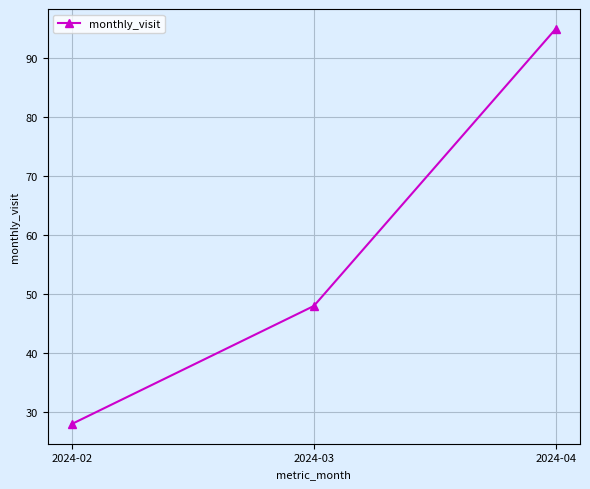

What is the ratio of the value at 2024-04 to the value at 2024-02?

3.4